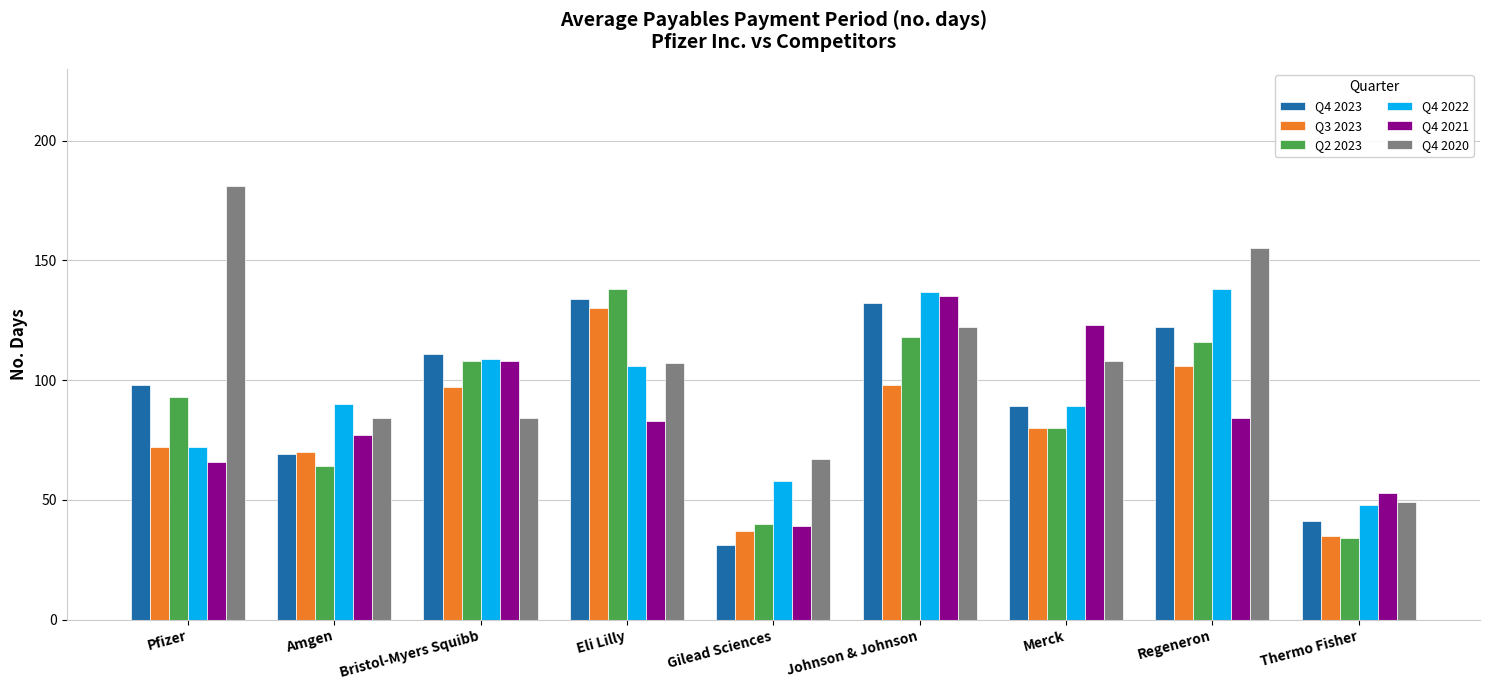

What are all the series names shown in the legend?

Q4 2023, Q3 2023, Q2 2023, Q4 2022, Q4 2021, Q4 2020